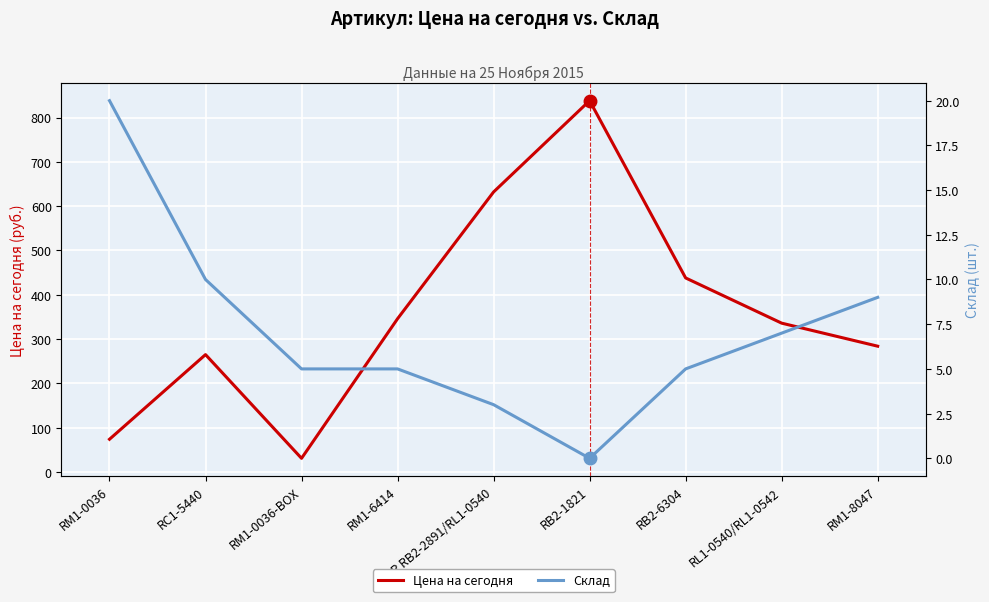

Reading left to right, list all the values displayed in this chart.

Цена на сегодня: 74	265	31	346	632	838	438	336	284
Склад: 20	10	5	5	3	0	5	7	9